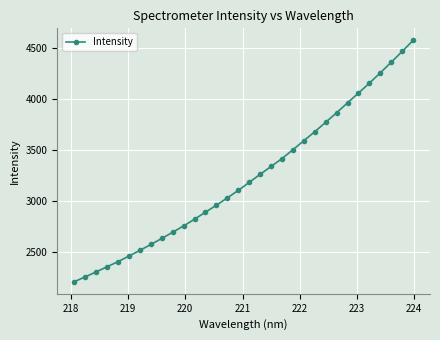

True or false: the data has more than 1 interior local peaks.

False